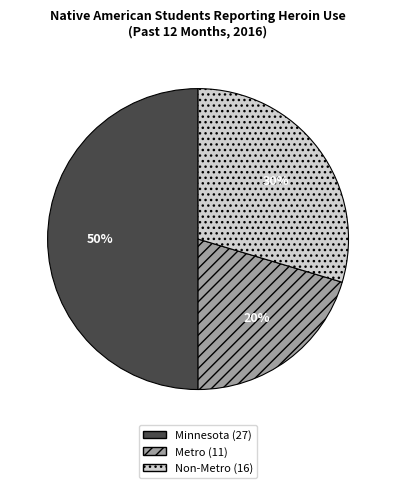

What is the smallest slice in the pie chart?

Metro